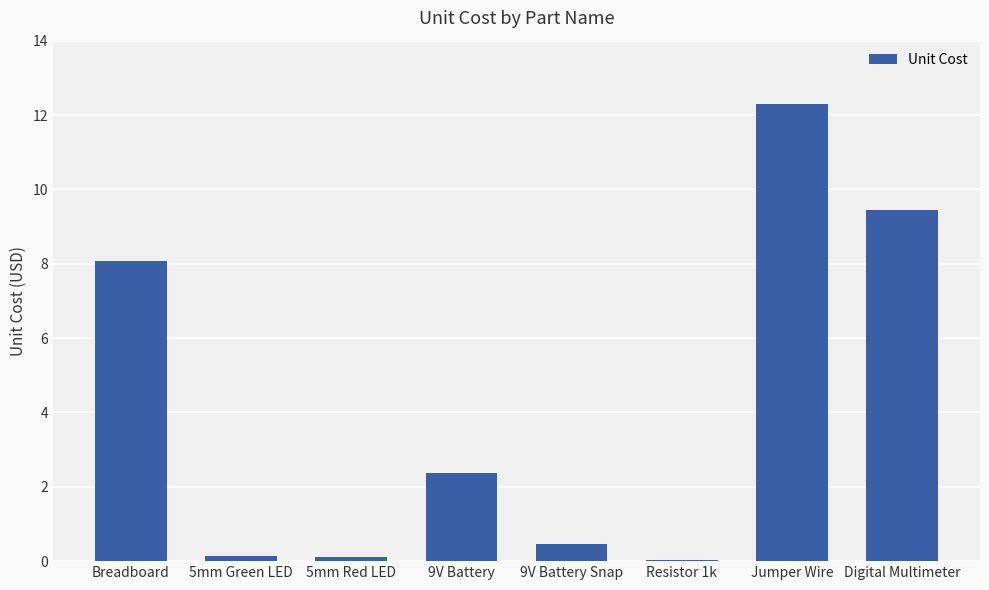

What is the difference between the values at Digital Multimeter and 5mm Green LED?

9.3